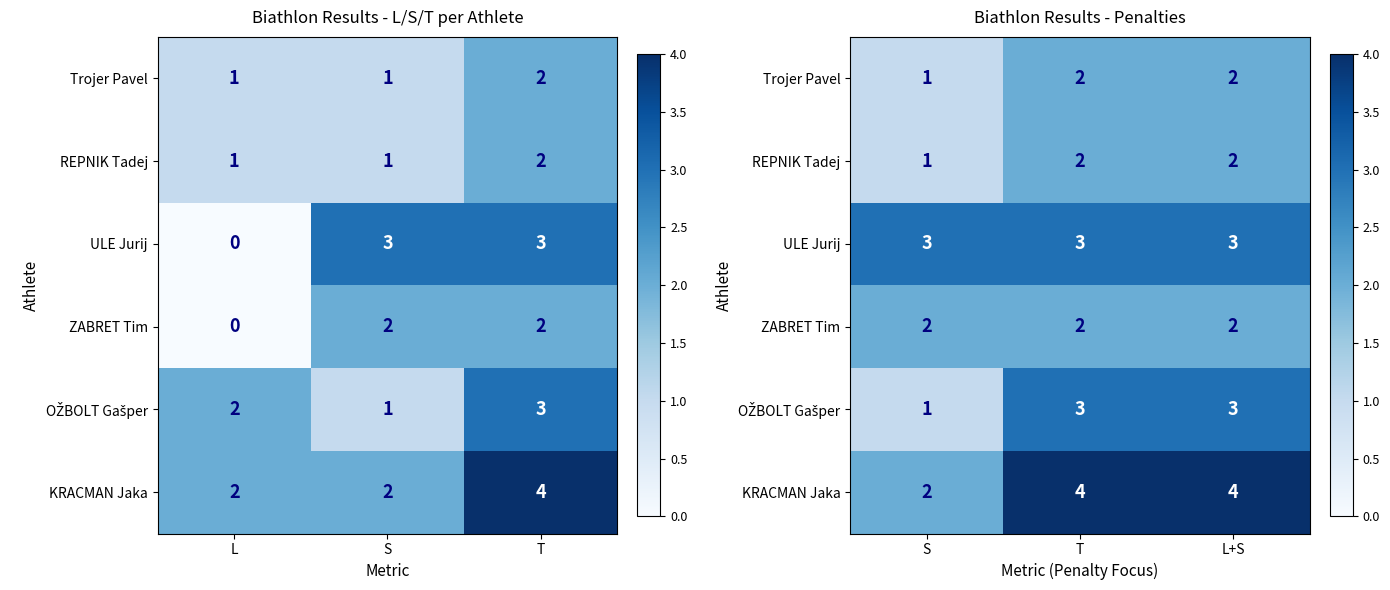

The value of ZABRET Tim at T is 4. True or false?

False